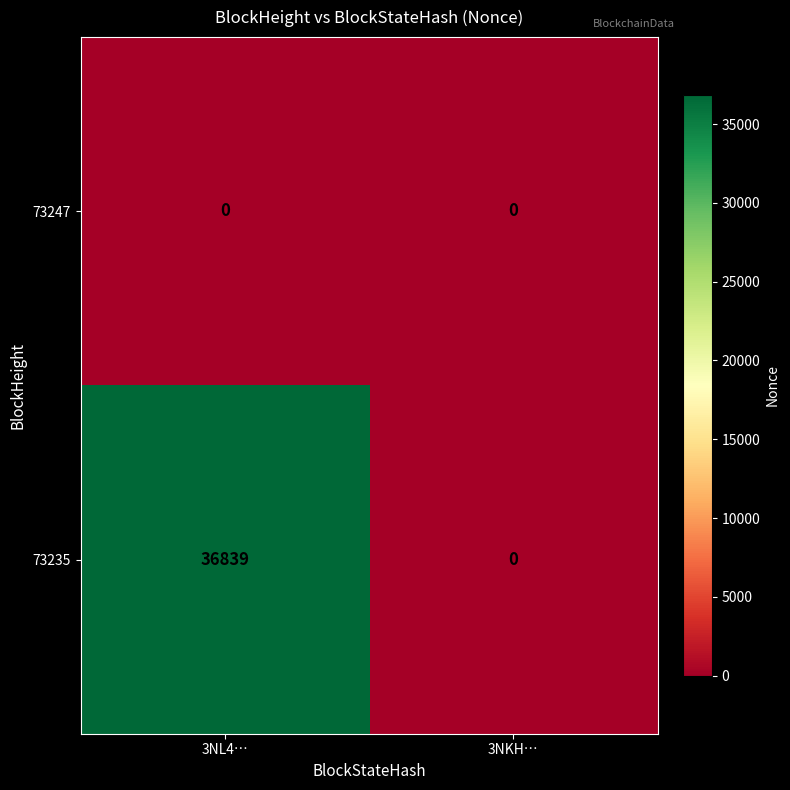

At which category is the sum across all series the highest?

3NL4…